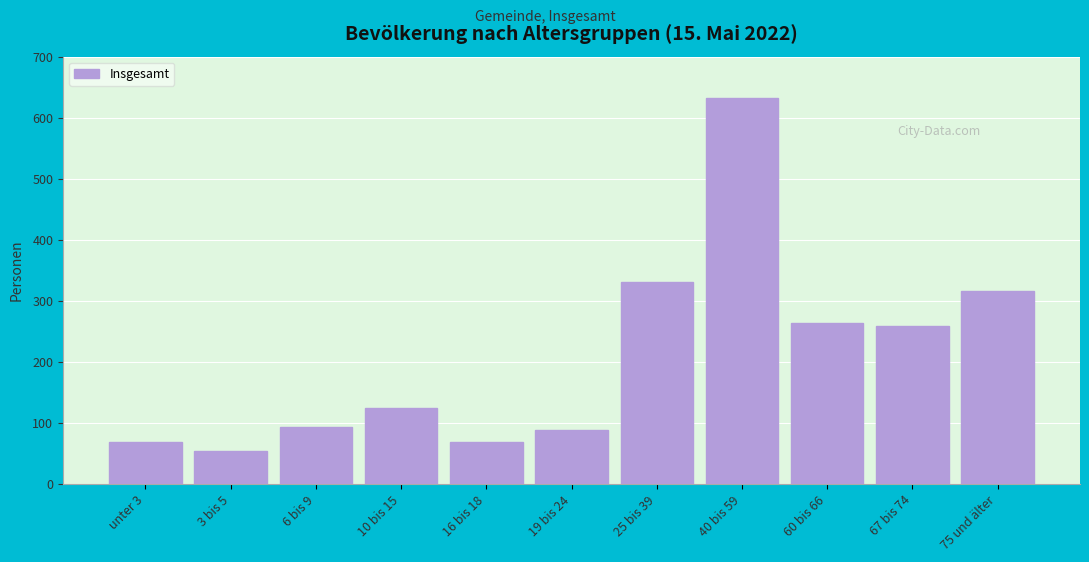

Reading left to right, list all the values displayed in this chart.

unter 3=69	3 bis 5=55	6 bis 9=93	10 bis 15=125	16 bis 18=69	19 bis 24=88	25 bis 39=331	40 bis 59=633	60 bis 66=264	67 bis 74=259	75 und älter=317